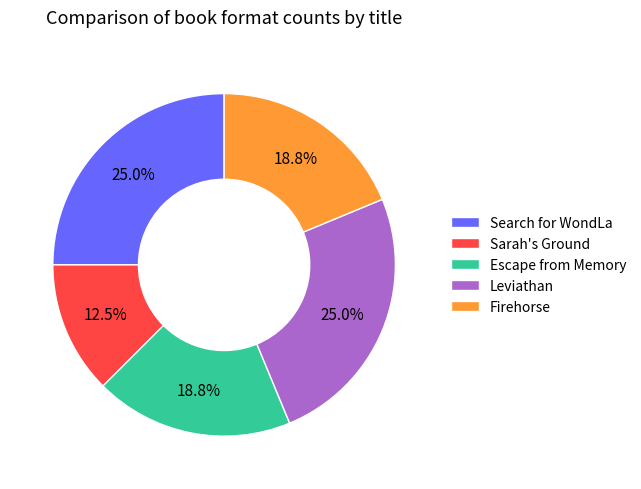

Does Firehorse represent more than half of the total?

No